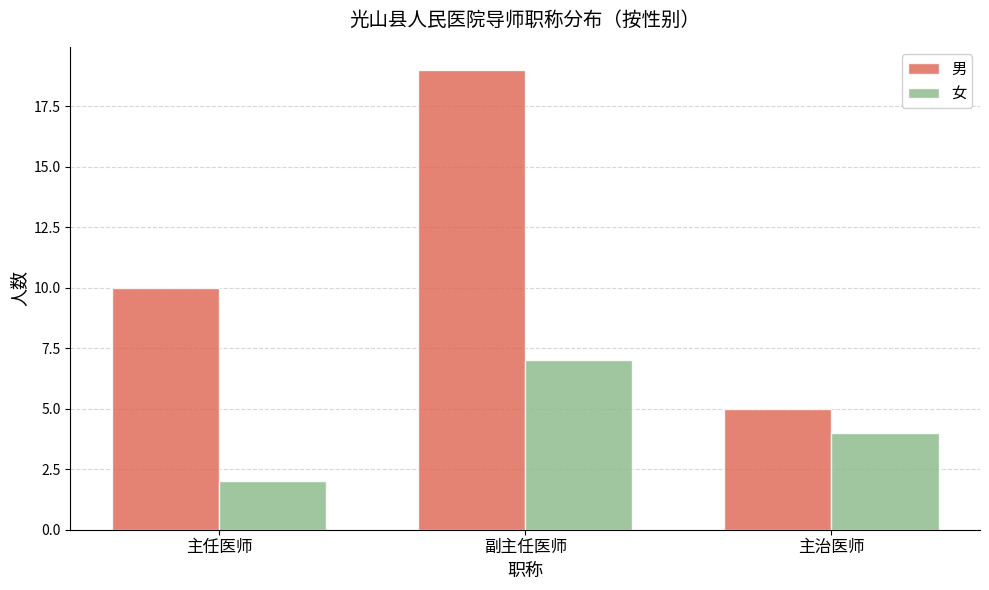

At which category is the sum across all series the highest?

副主任医师